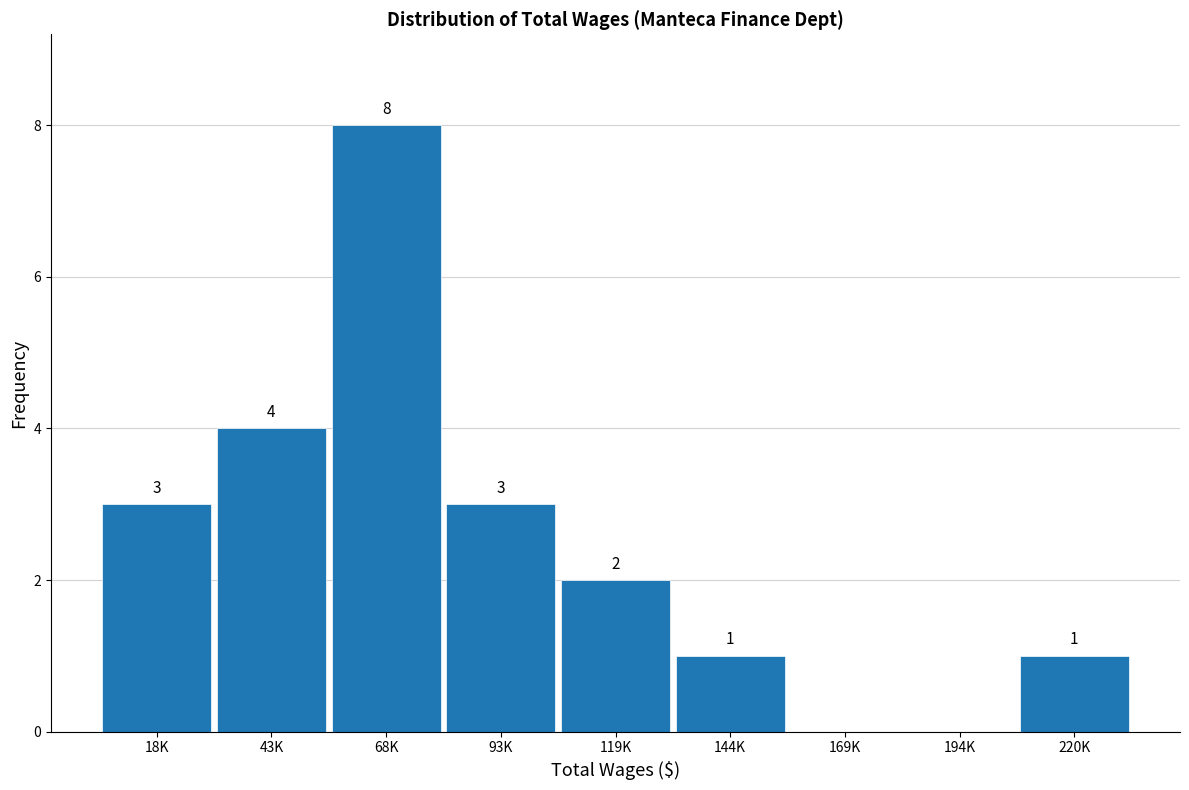

Reading left to right, extract all data points from this chart.

18K=3	43K=4	68K=8	93K=3	119K=2	144K=1	169K=0	194K=0	220K=1